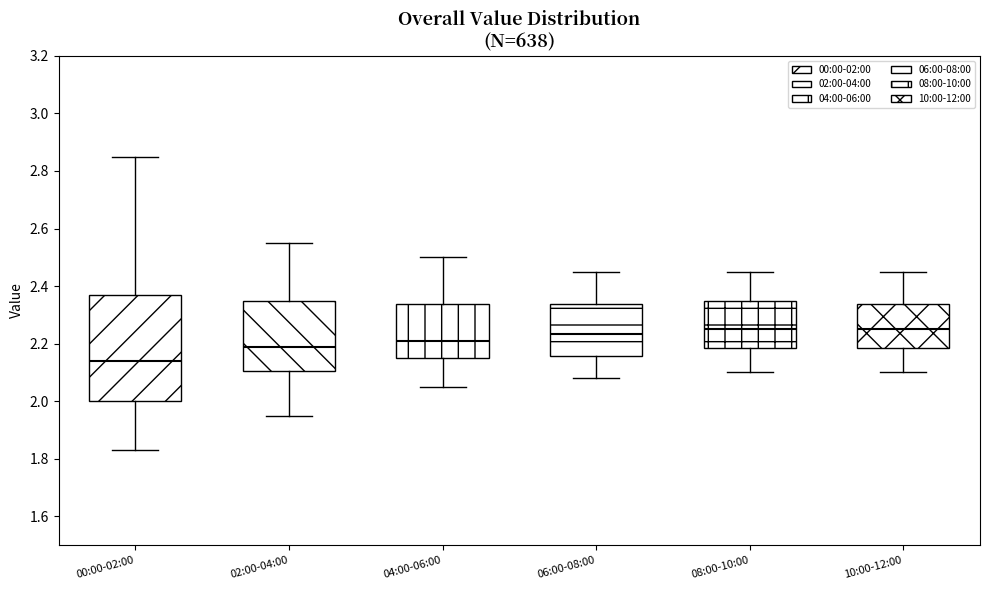

Where is the lower edge of the box for 10:00-12:00 on the y-axis? The values are not printed on the chart, so give them approximately, as read against the axis.

2.18